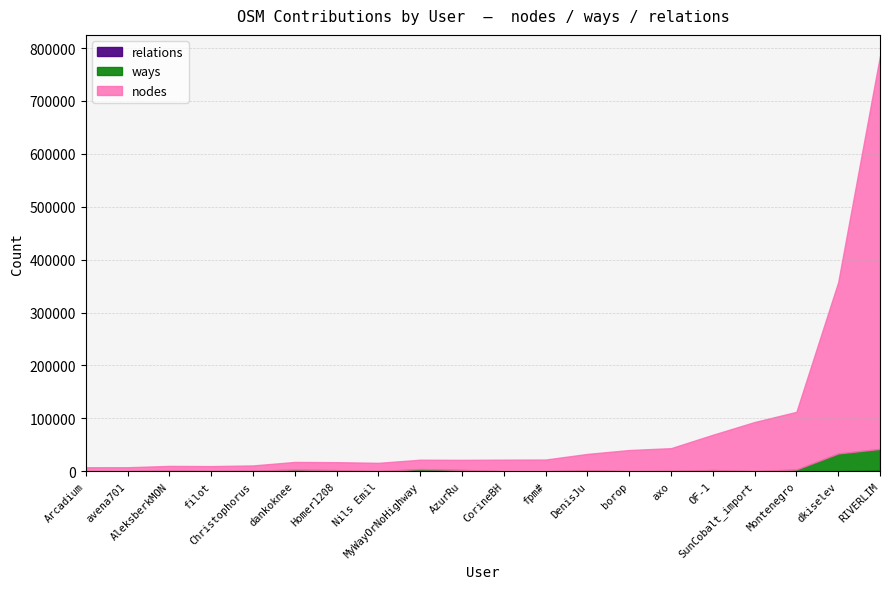

Which series has the largest range (max minus min)?

nodes